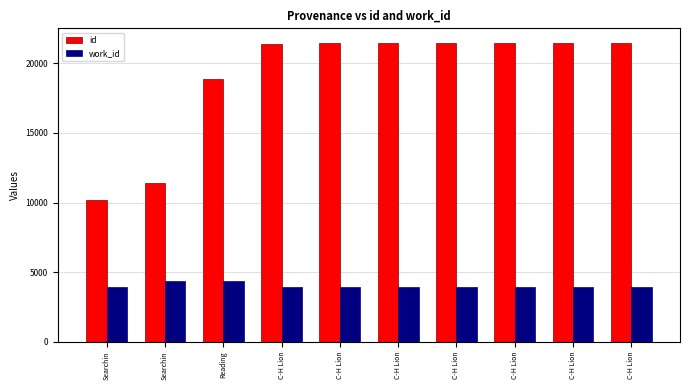

Rank the series by their maximum value, from lowest to highest.

work_id, id